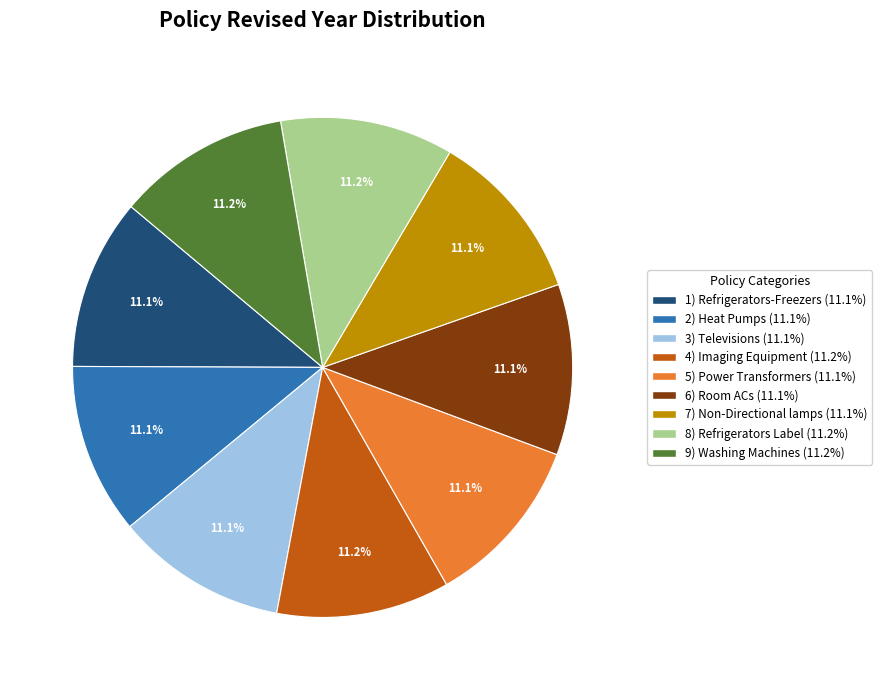

Is there a majority slice in this chart?

No